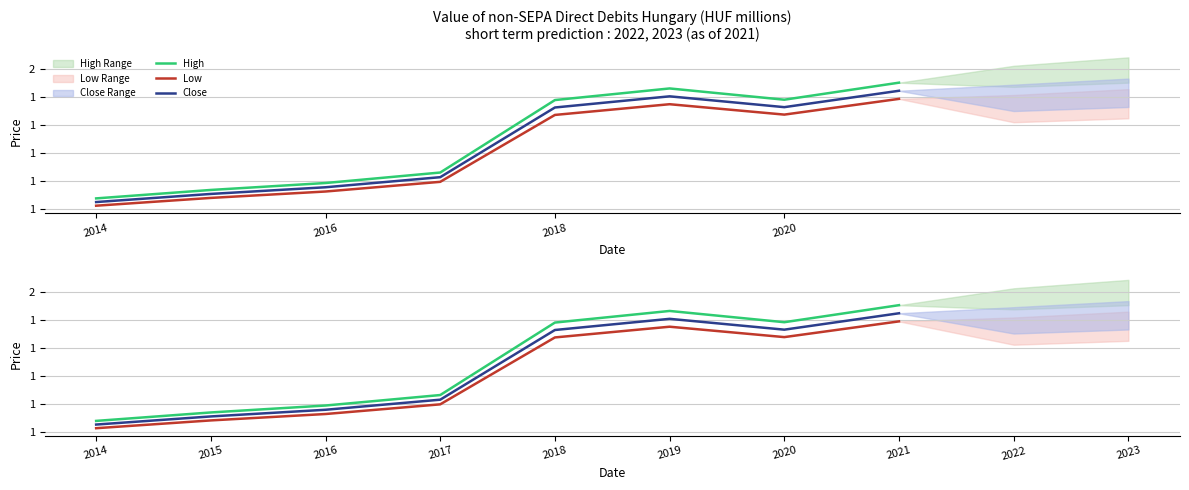

What position from the left is 2018?

3